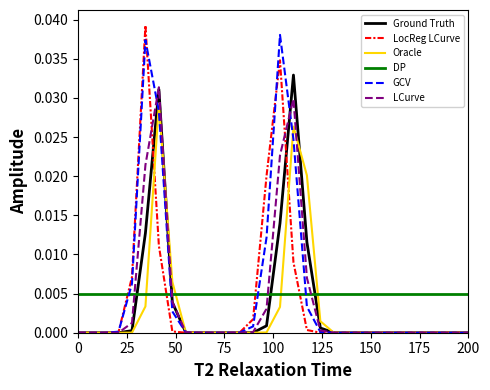

Rank the series by their maximum value, from highest to lowest.

LocReg LCurve, GCV, Ground Truth, LCurve, Oracle, DP